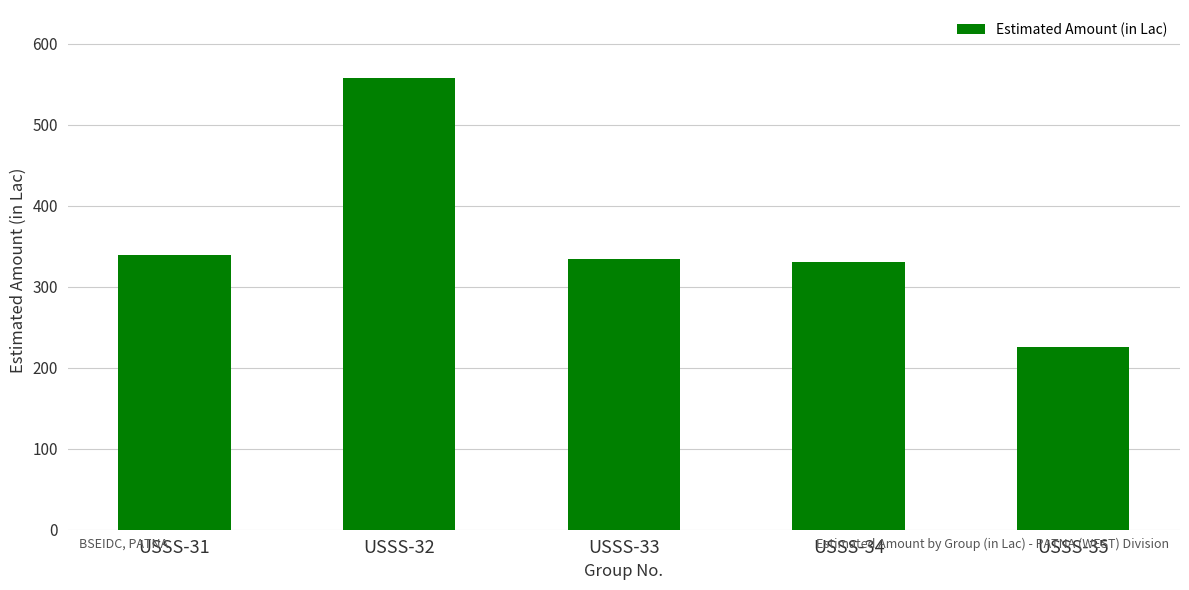

How many bars are there in total?

5